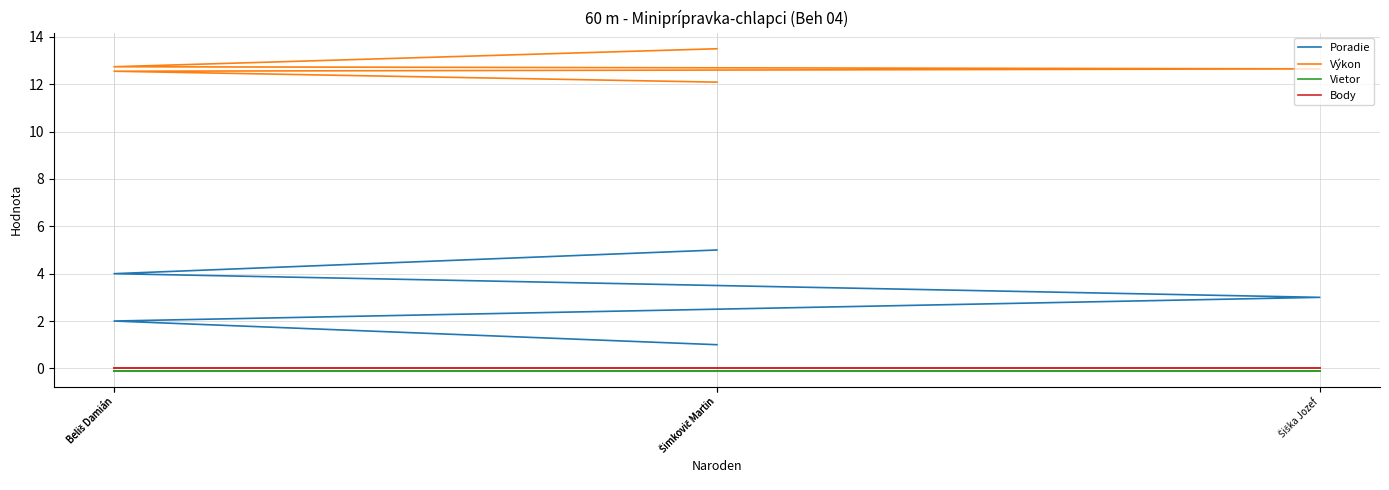

Rank the categories by Poradie value from highest to lowest.

Šimkovič Martin, Beliš Damián, Šiška Jozef, Beliš Damián, Šimkovič Martin